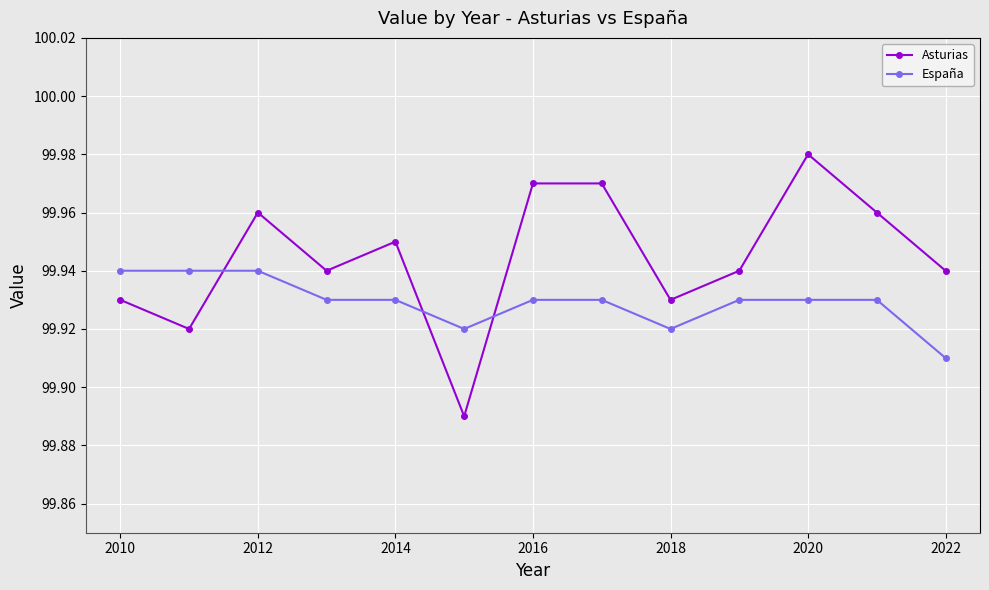

What is the sum of all Asturias values?

1299.3